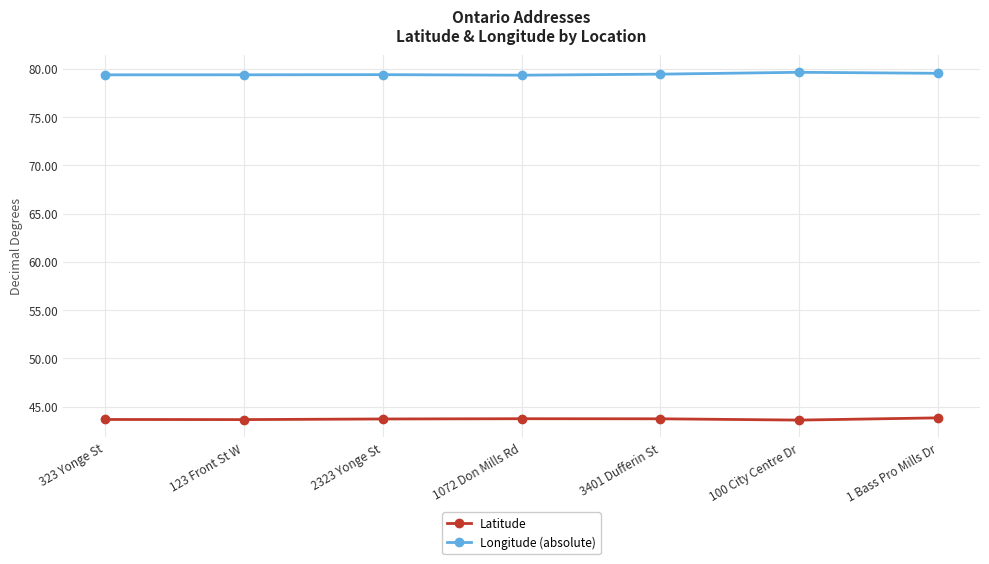

At how many categories does at least one series exceed 63?

7